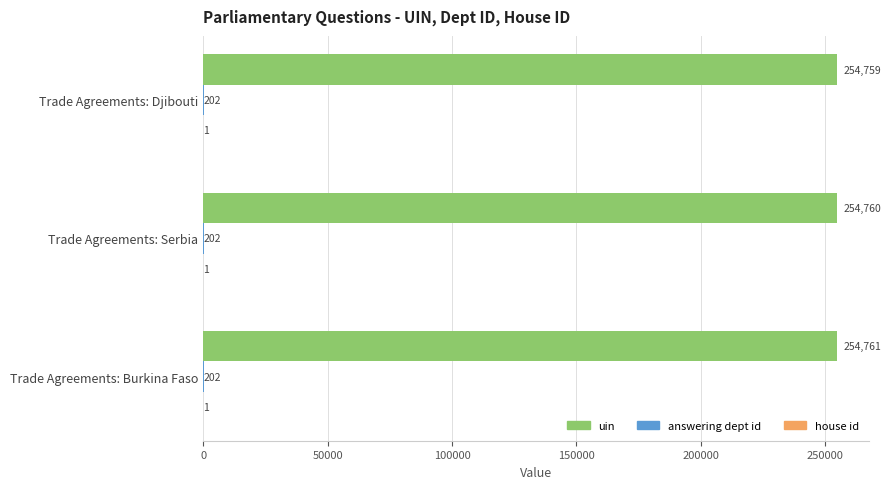

At which category is the sum across all series the highest?

Trade Agreements: Burkina Faso